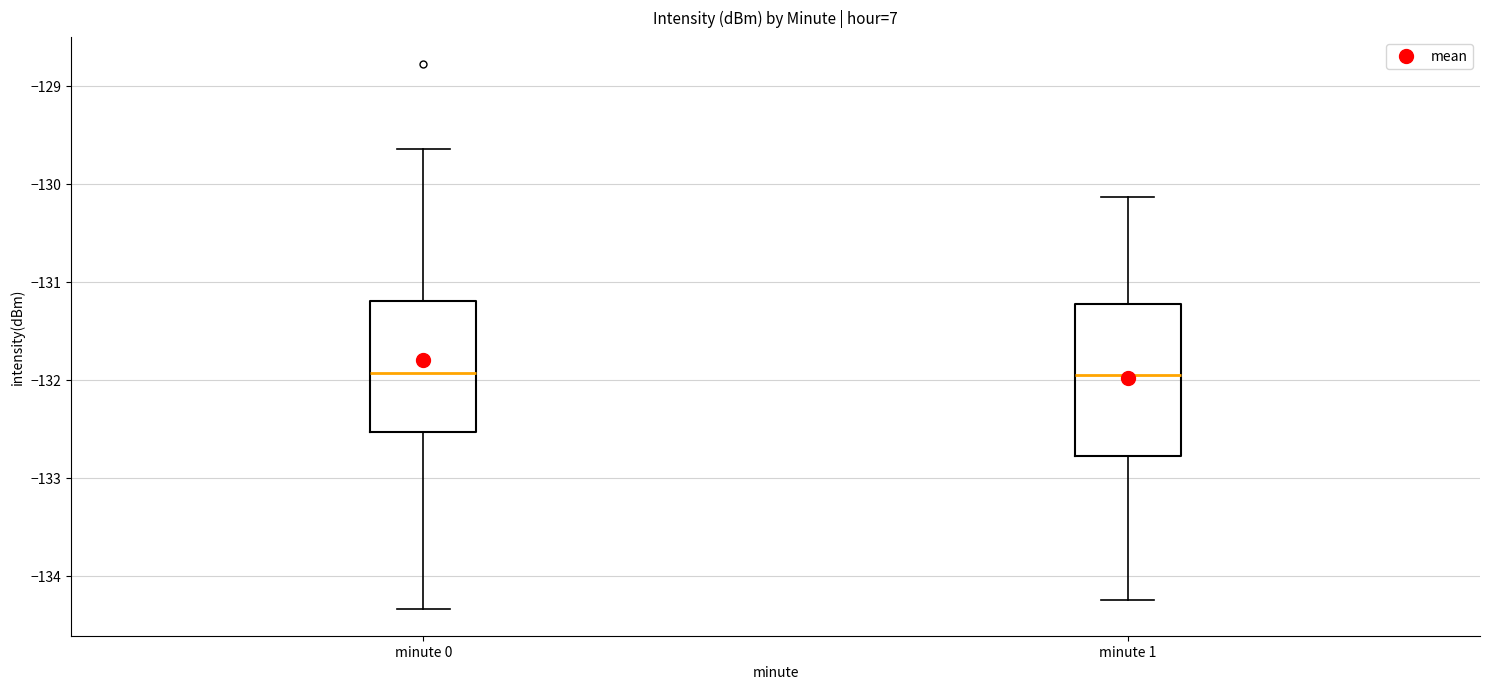

Reading left to right, transcribe this box plot: for each box, give where its median line is, the range the box spans, and where its two whiskers end, as read against the y-axis. The values are not printed on the chart, so give them approximately, as read against the axis.

minute 0: median -131.9, box -132.5 to -131.2, whiskers -134.3 to -129.6
minute 1: median -131.9, box -132.8 to -131.2, whiskers -134.2 to -130.1